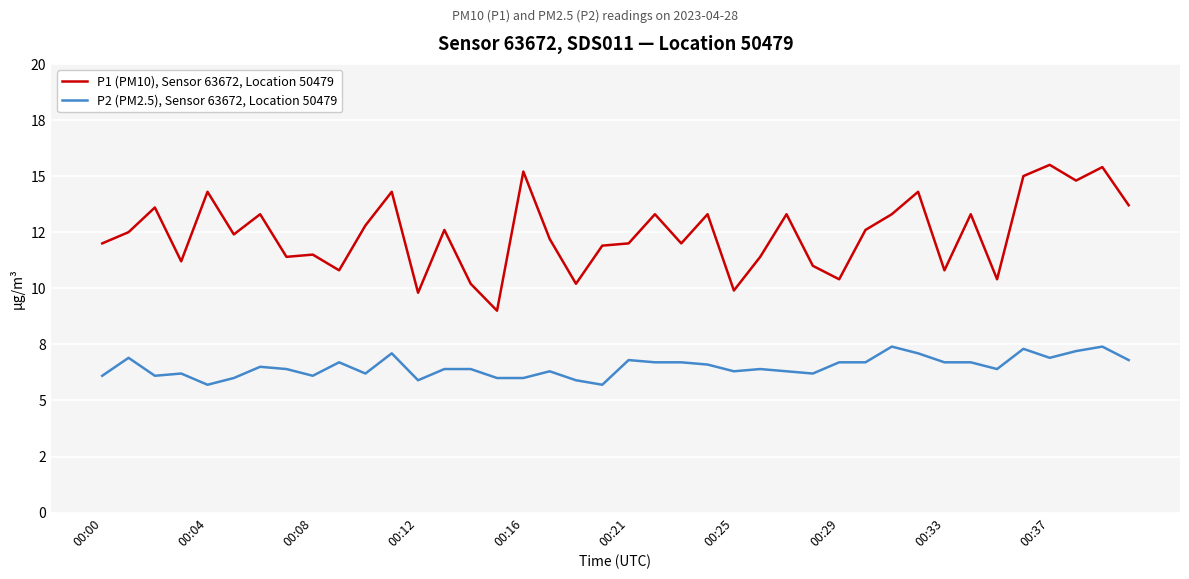

What is the average value of the P2 (PM2.5), Sensor 63672, Location 50479 series?

6.5